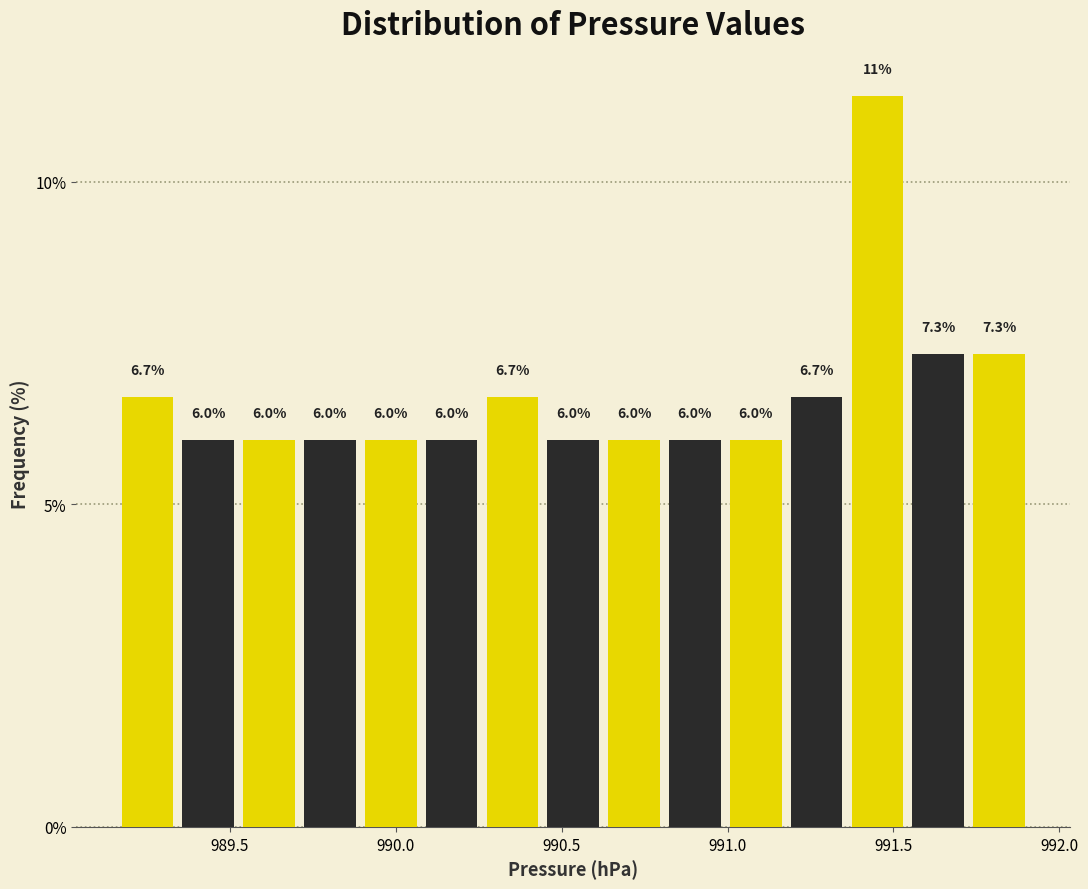

Read against the x-axis, roughly where is the centre of the tallest bar?

991.45